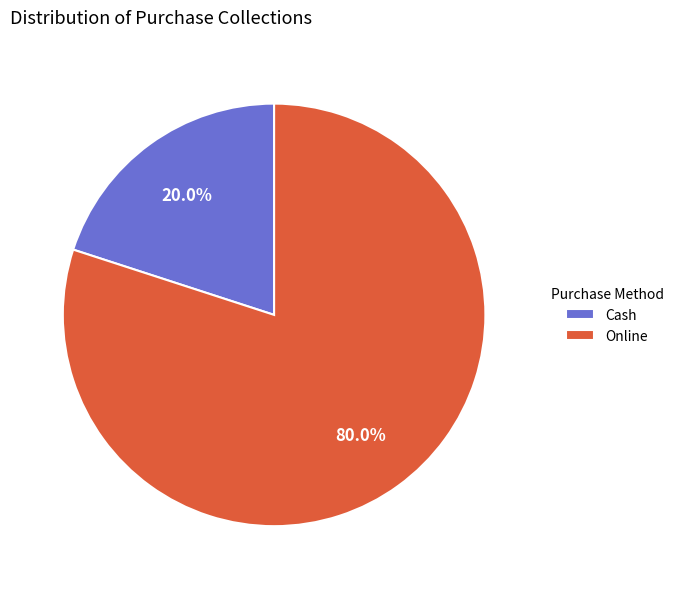

Is it true that Cash is 20% of the pie?

True